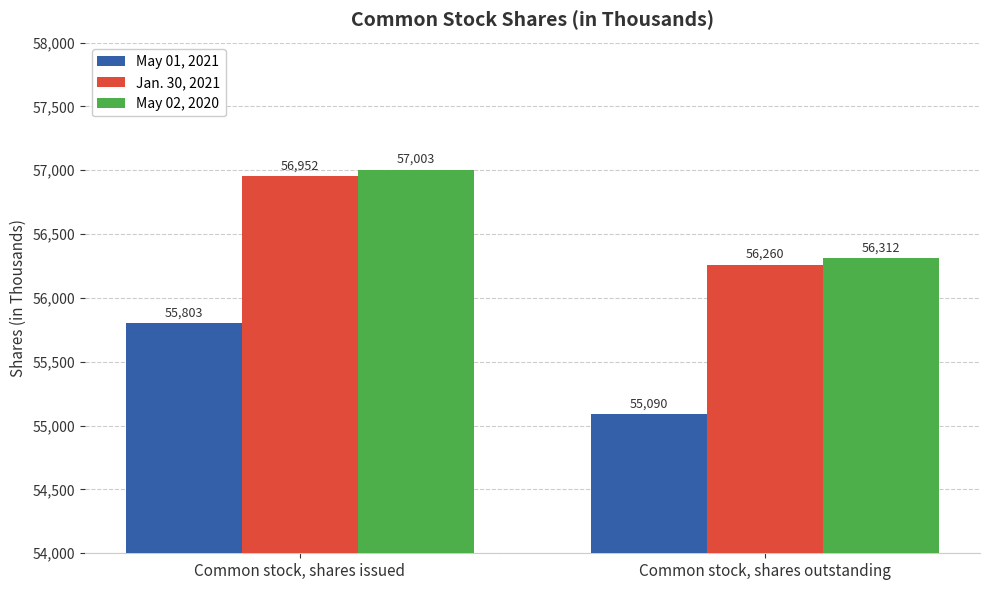

The value of May 02, 2020 at Common stock, shares issued is 57003. True or false?

True